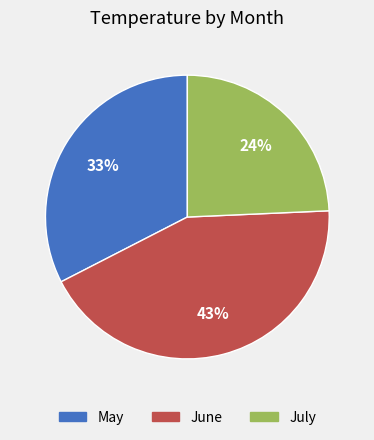

To the nearest percent, what is the difference between the largest and smallest slice percentages?

19%